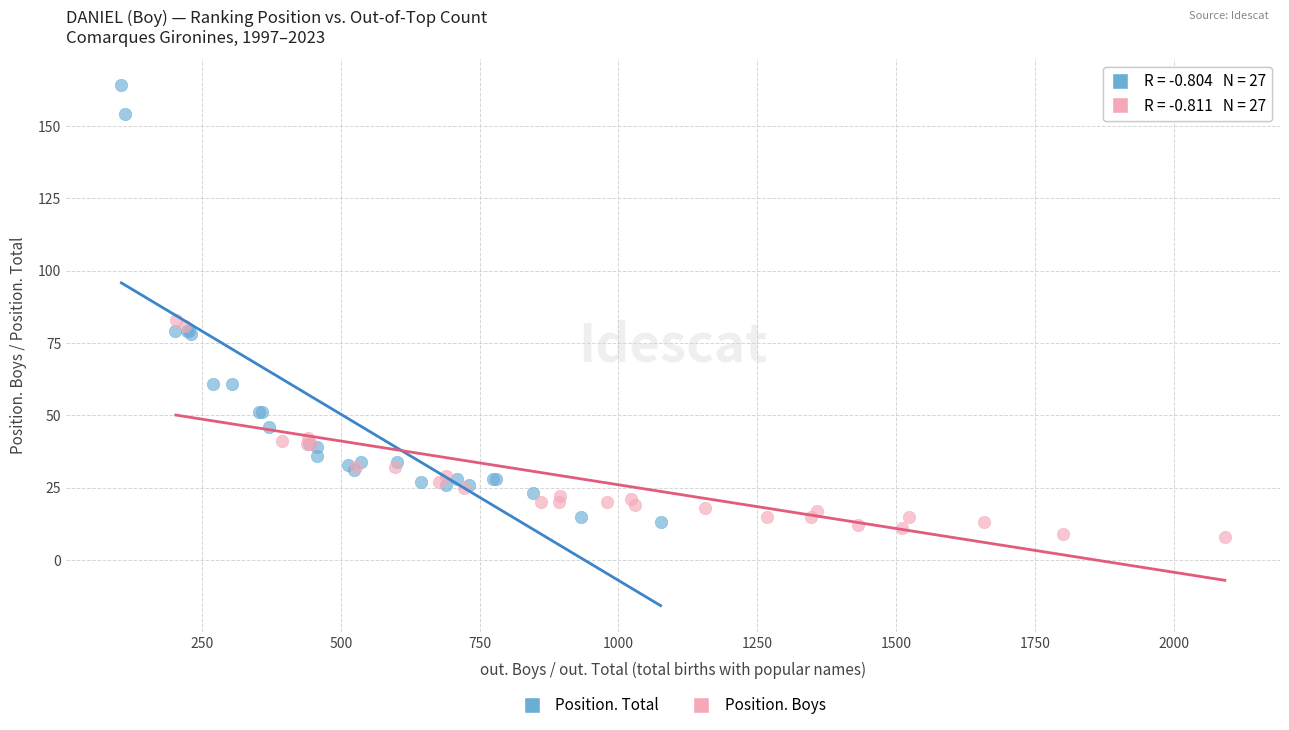

Which series has the widest spread of Y values?

Position. Total